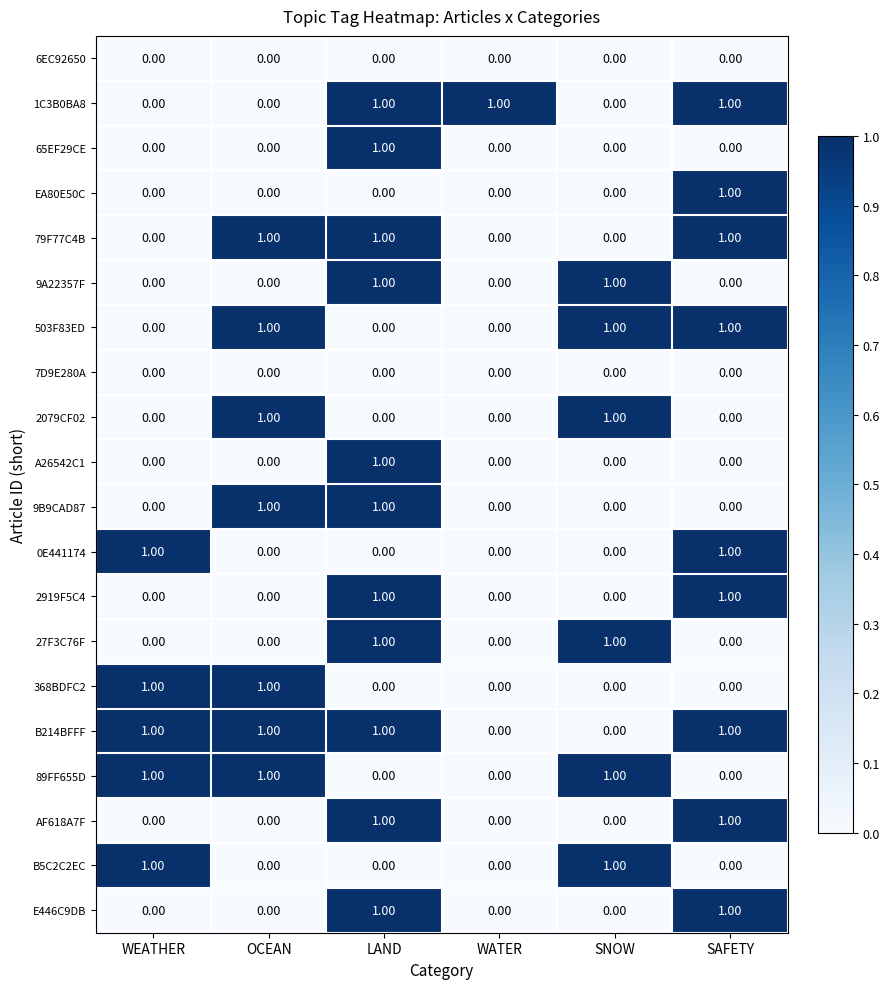

What is the total value across all series at WEATHER?

5